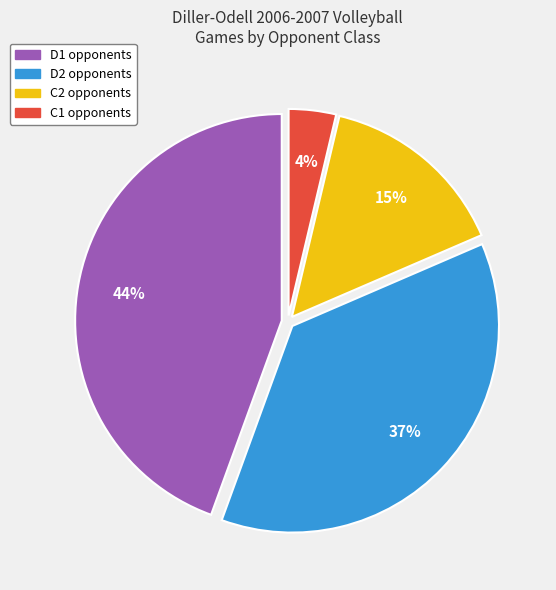

How many slices are in this pie chart?

4